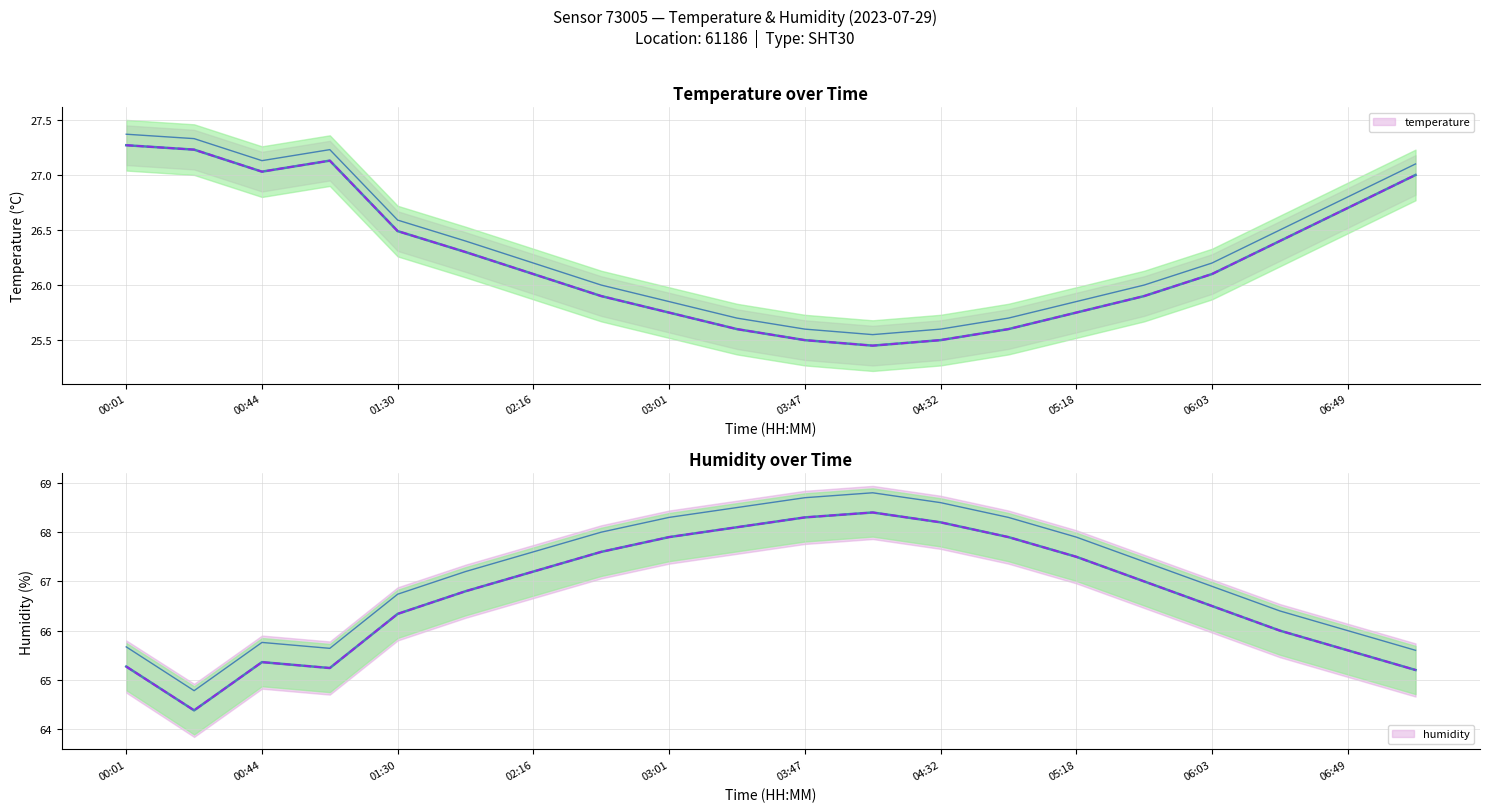

Between 06:49 and 18, which series saw the biggest shift?

humidity